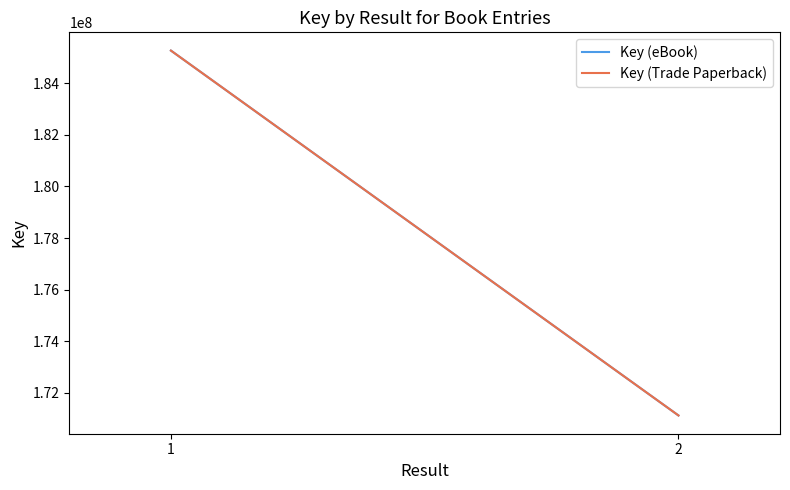

At which category does the chart reach its minimum across all series?

2